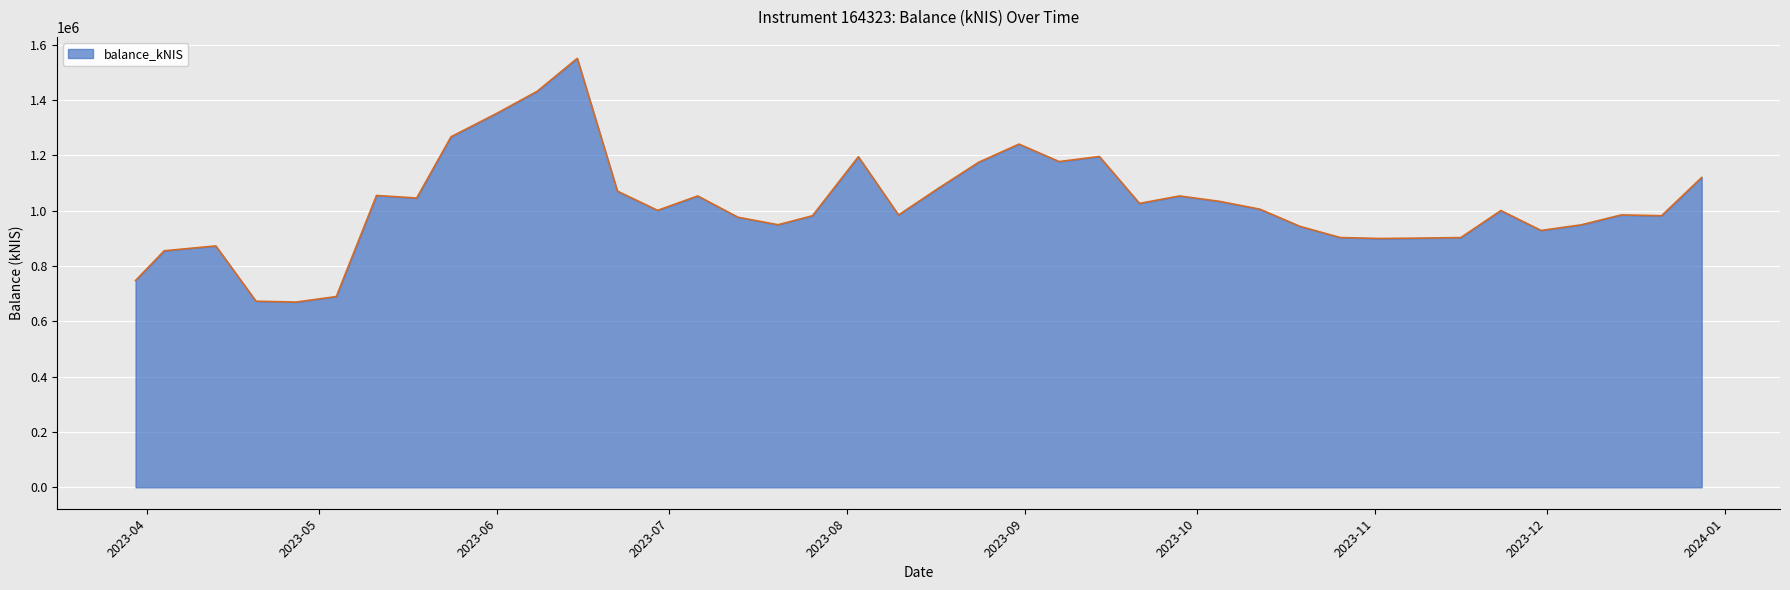

What is the smallest value displayed?

669402.3